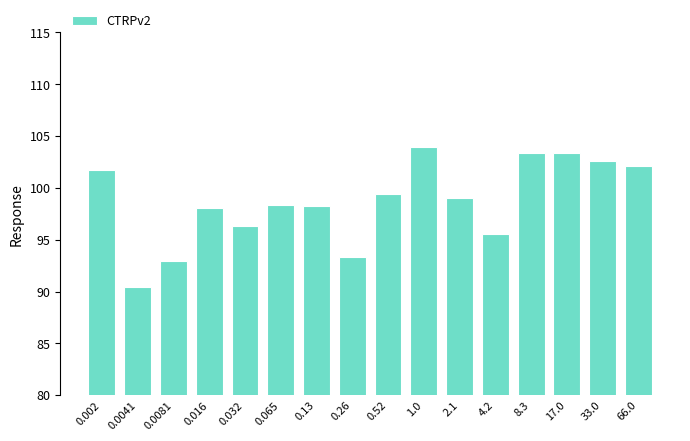

What is the difference between the maximum and minimum values?

13.5